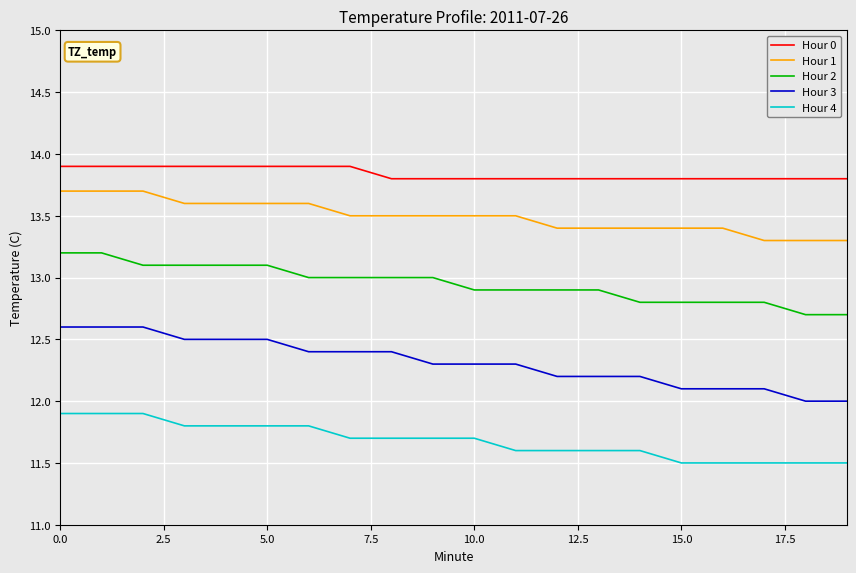

What is the minimum value for Hour 0?

13.8